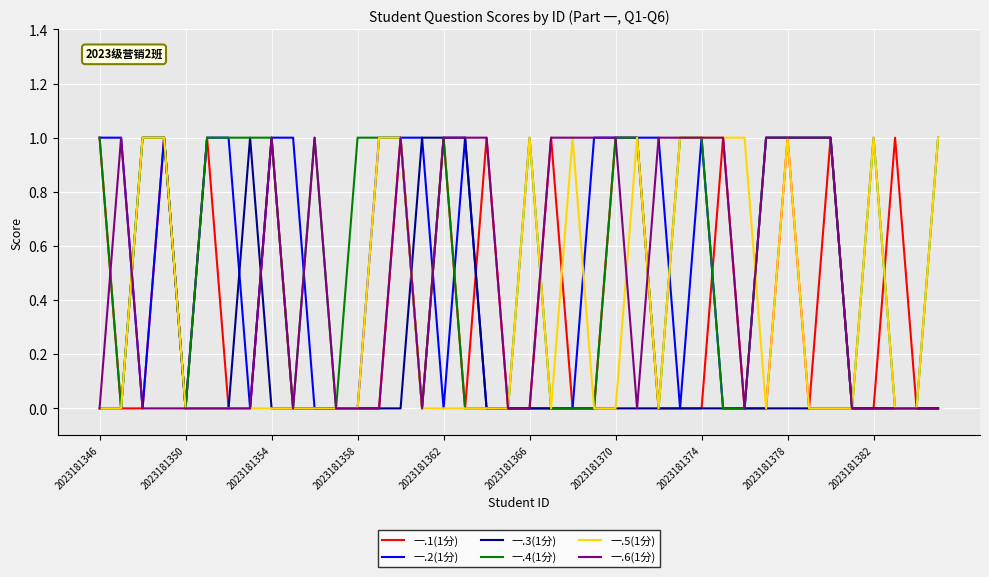

Which series has the largest total across all categories?

一.4(1分)